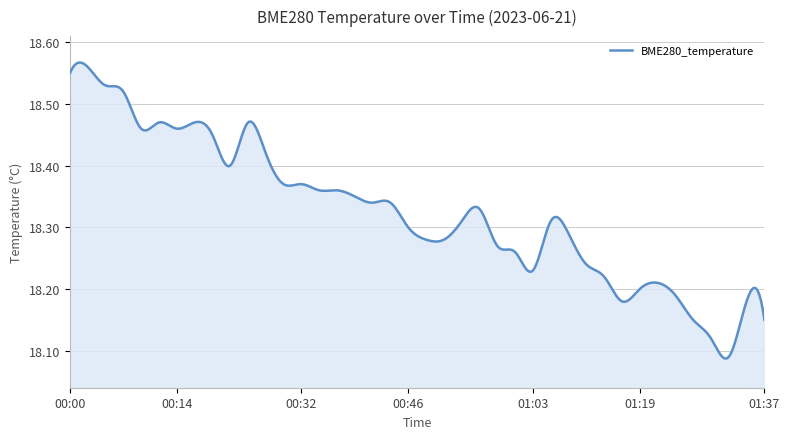

What is the difference between the maximum and minimum values?

0.5